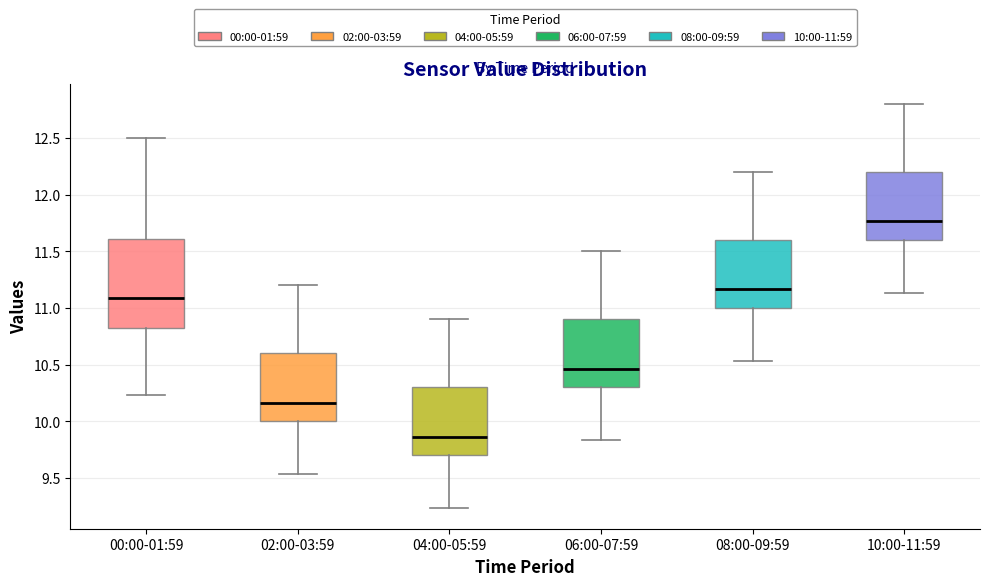

Which box is the tallest, from its lower edge to its upper edge?

00:00-01:59